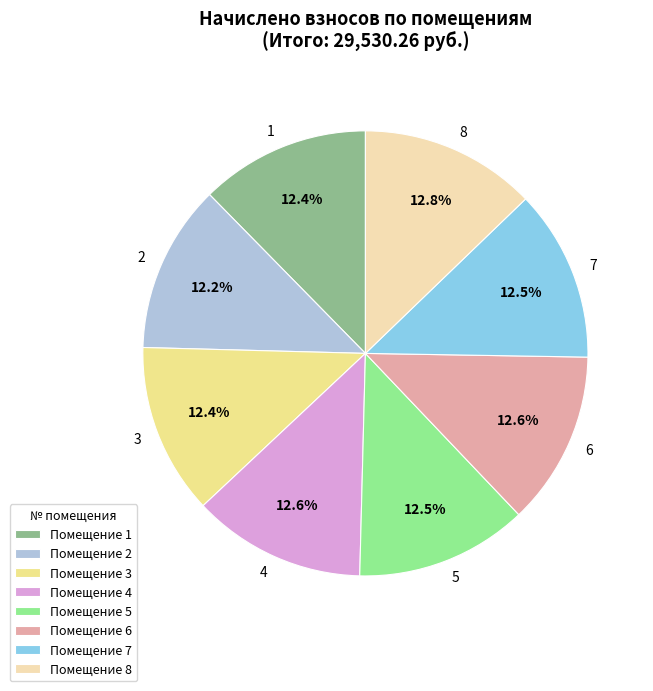

Is the sum of 8 and 1 greater than half?

No